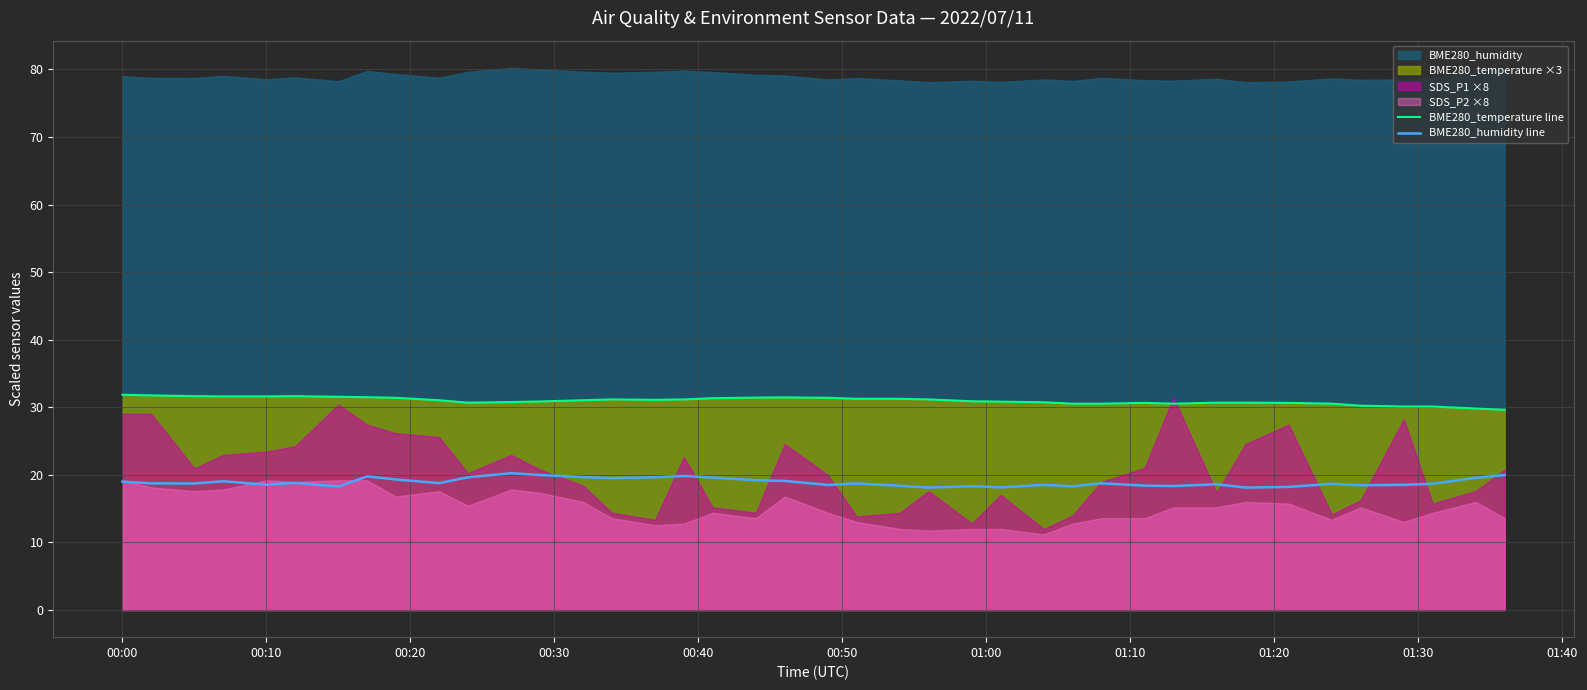

What is the maximum value for BME280_temperature line?

31.9